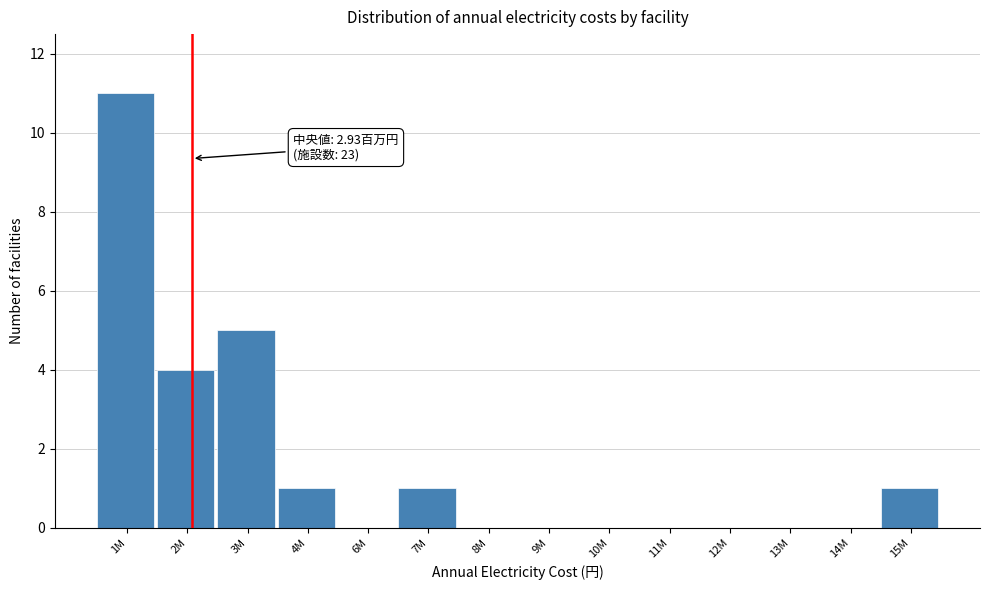

Reading left to right, list all the values displayed in this chart.

1M=11	2M=4	3M=5	4M=1	6M=0	7M=1	8M=0	9M=0	10M=0	11M=0	12M=0	13M=0	14M=0	15M=1